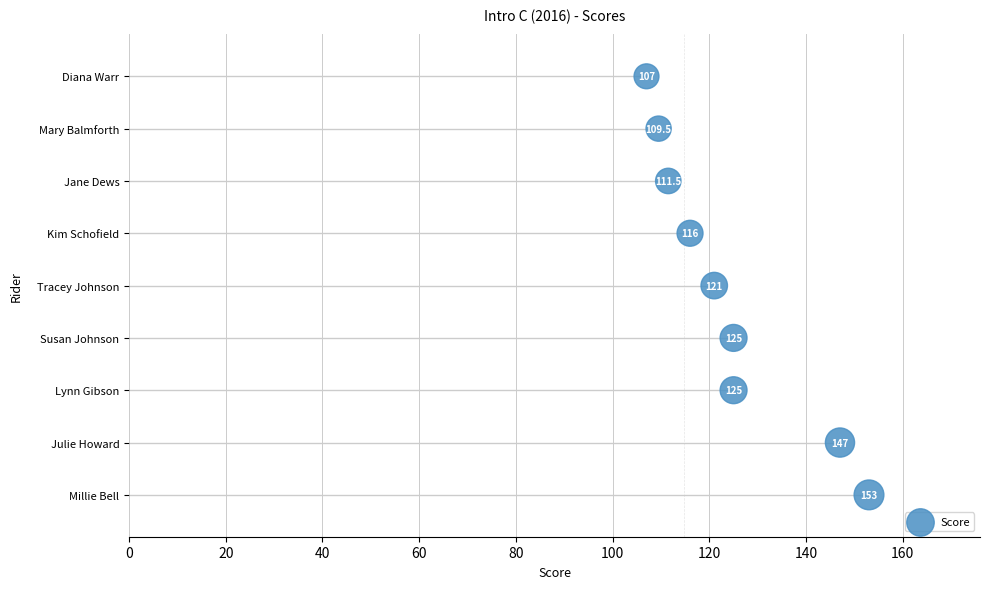

What is the change in value from 140 to 160?

+1